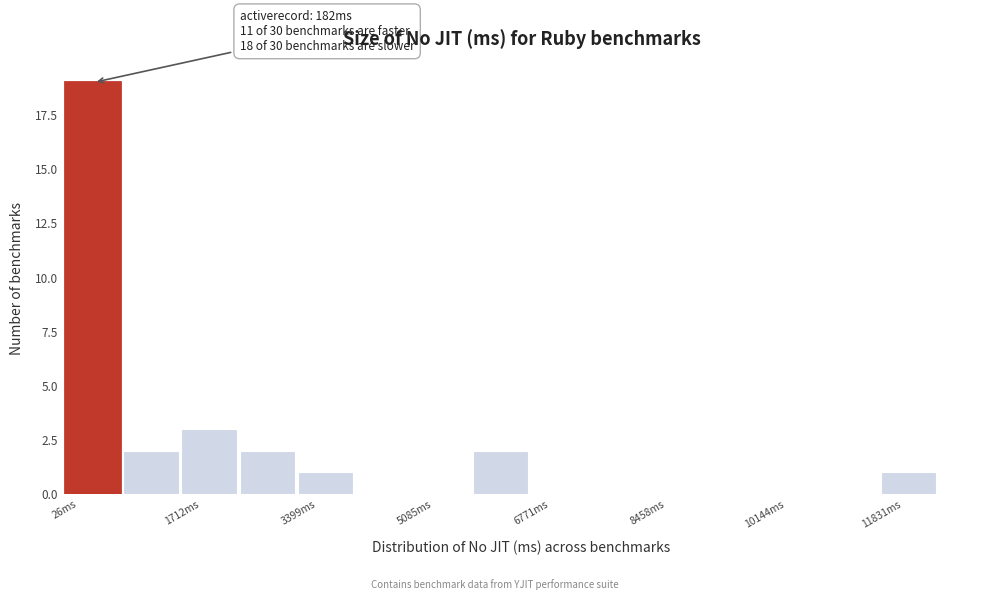

Which range on the x-axis has the tallest bar?

0 to 800